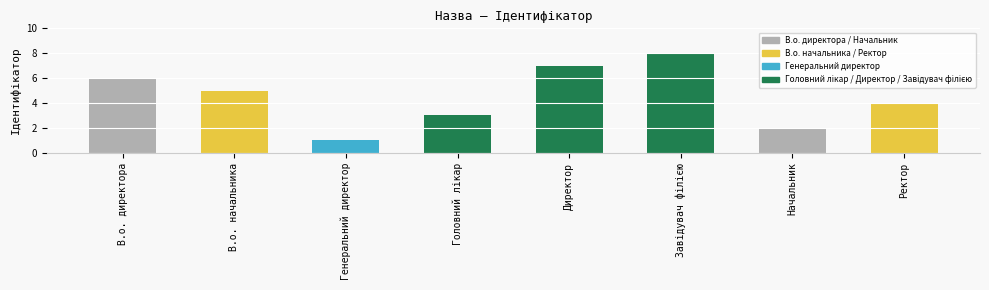

What is the difference between the maximum and minimum values?

7